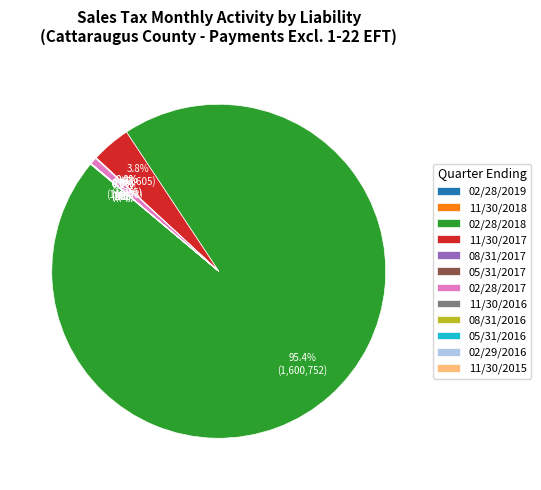

What portion of the pie excludes 11/30/2017?

96.2%